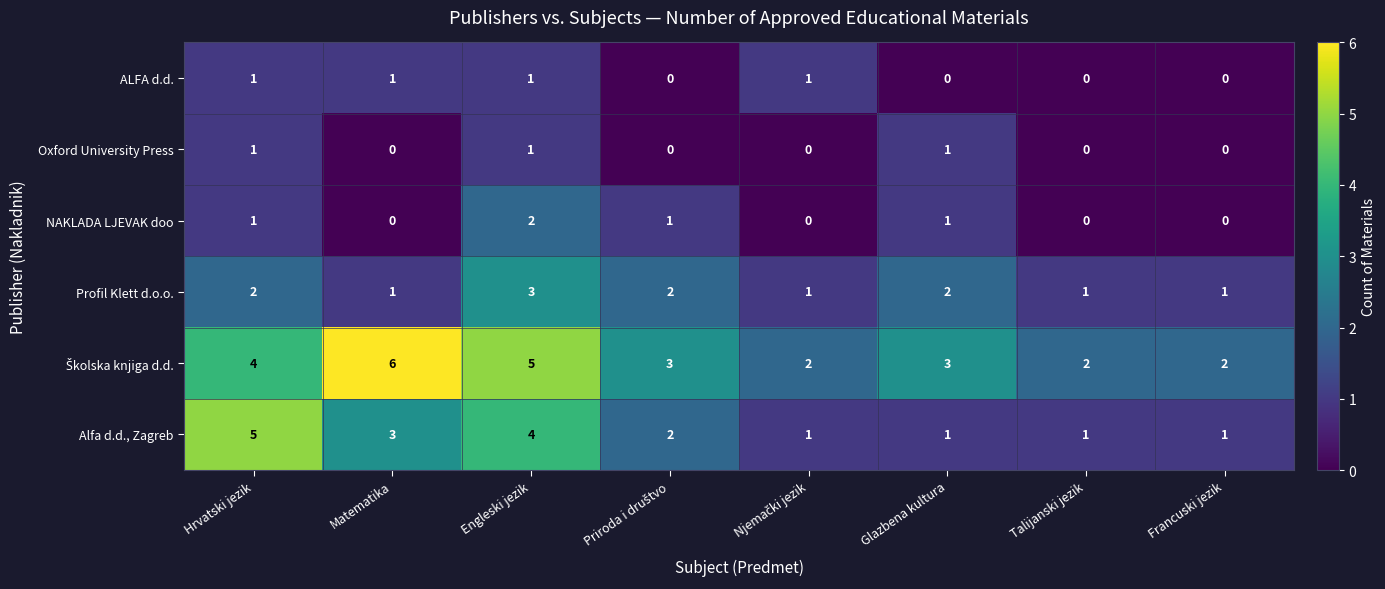

What is the difference between the highest and lowest values at Hrvatski jezik?

4